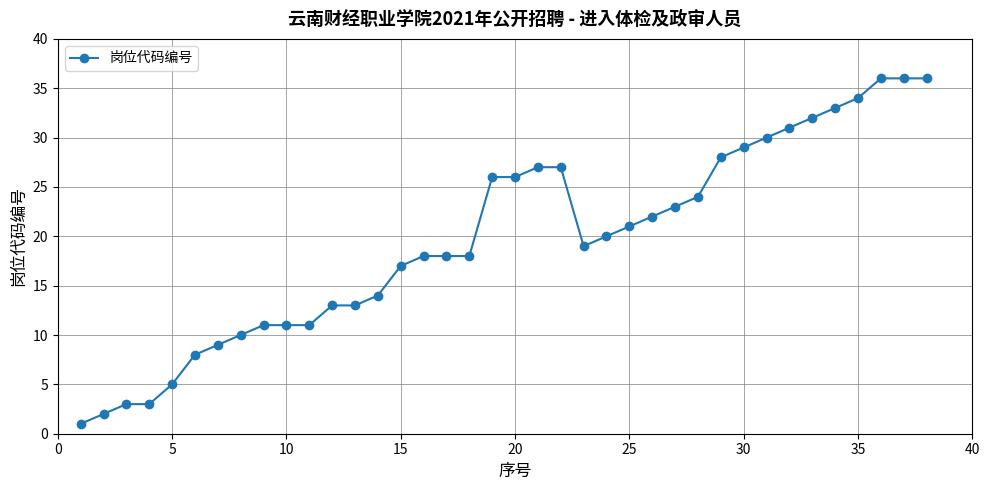

What is the maximum value shown in the chart?

36